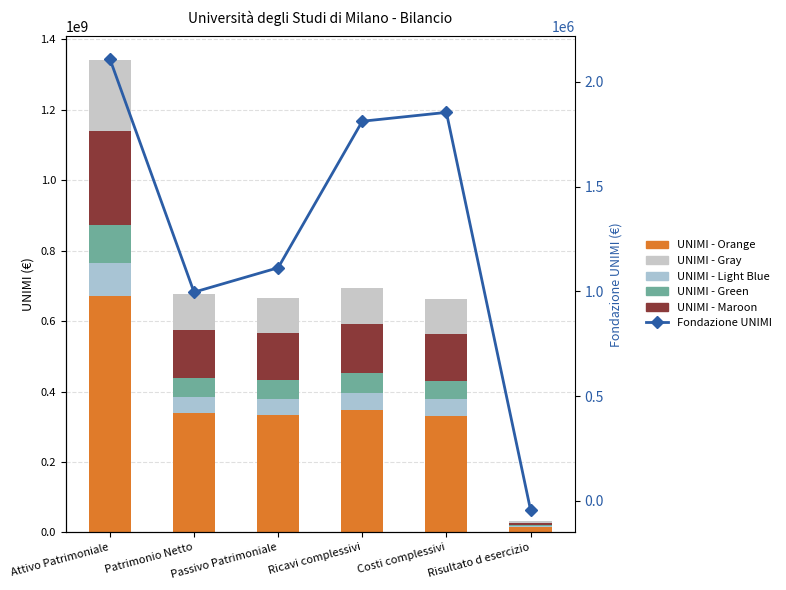

What is the maximum value shown in the chart?

670704930.0